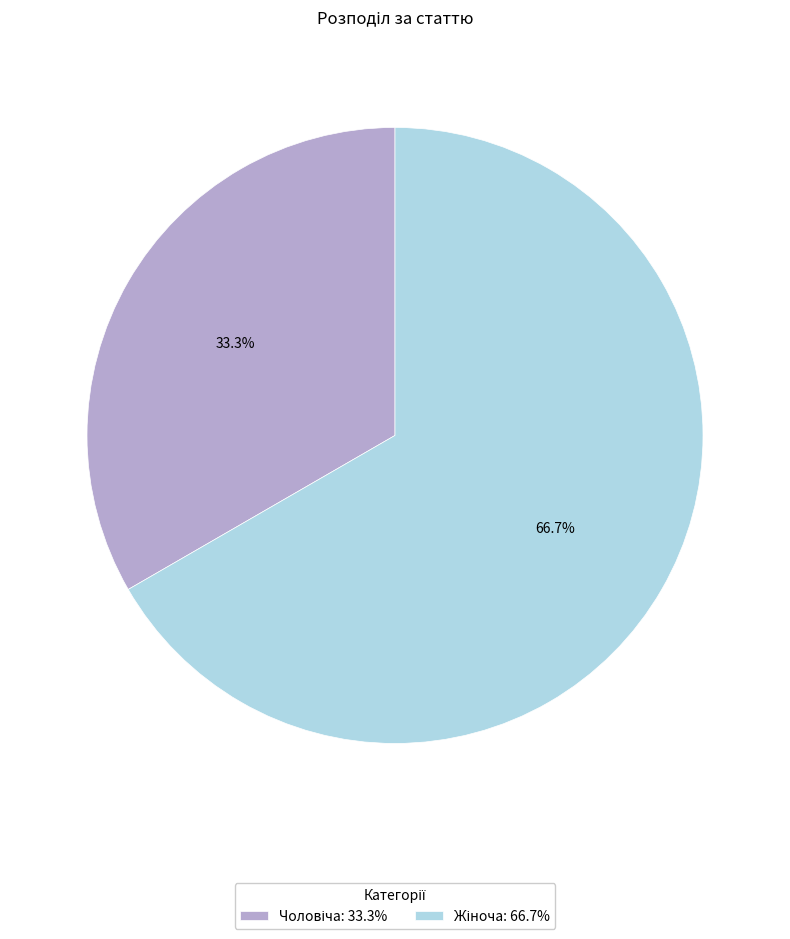

Is there a majority slice in this chart?

Yes